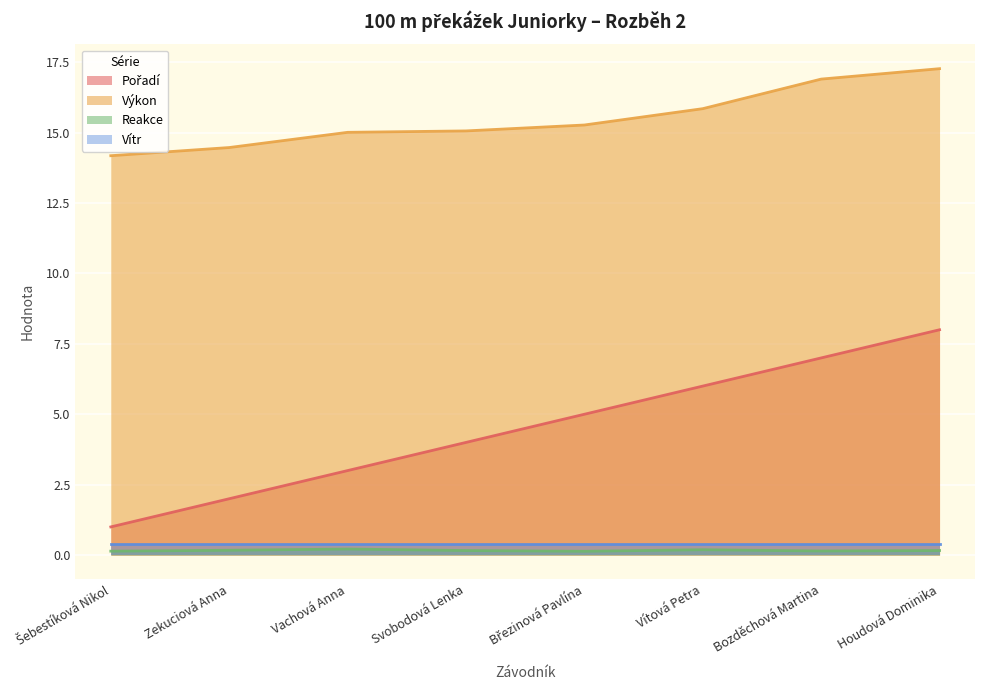

At which label does Reakce reach its minimum?

Březinová Pavlína